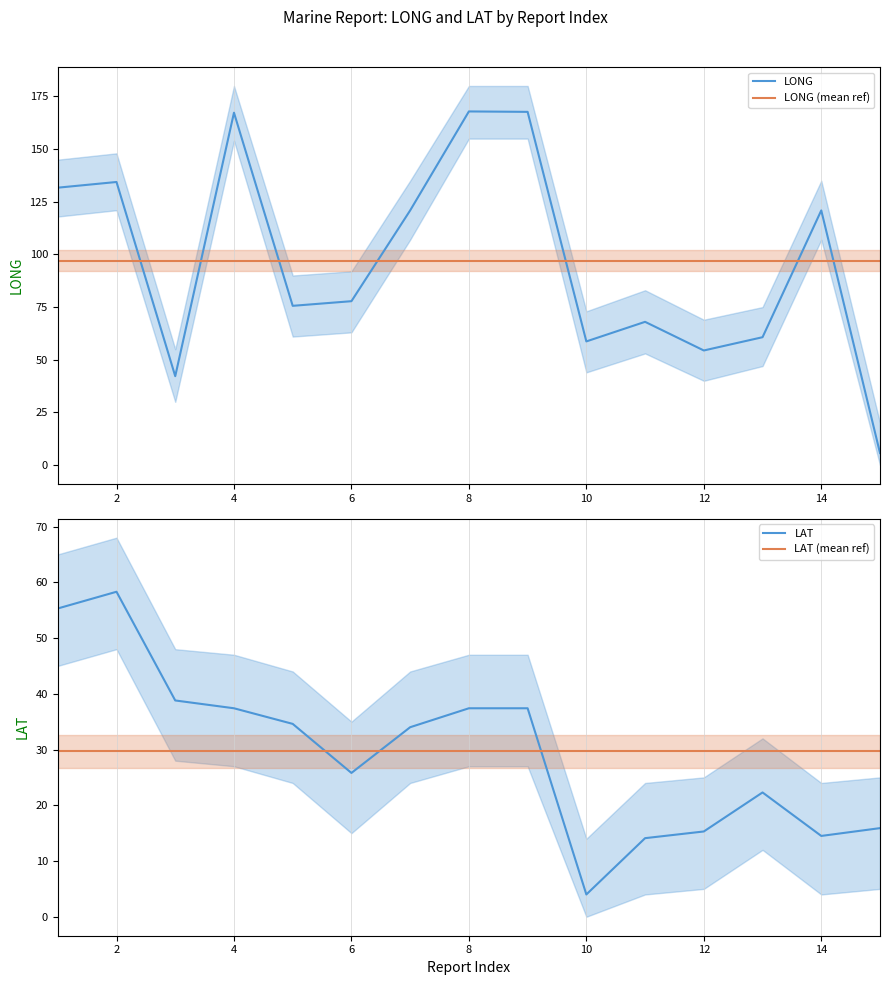

At how many categories does at least one series exceed 166?

3